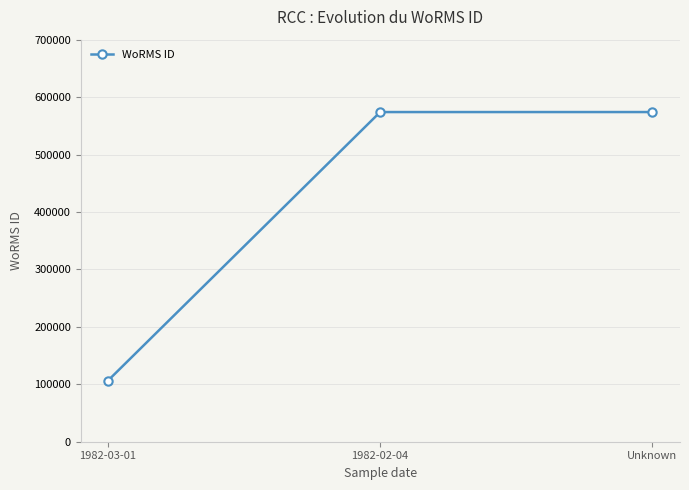

What is the change in value from 1982-02-04 to Unknown?

+28